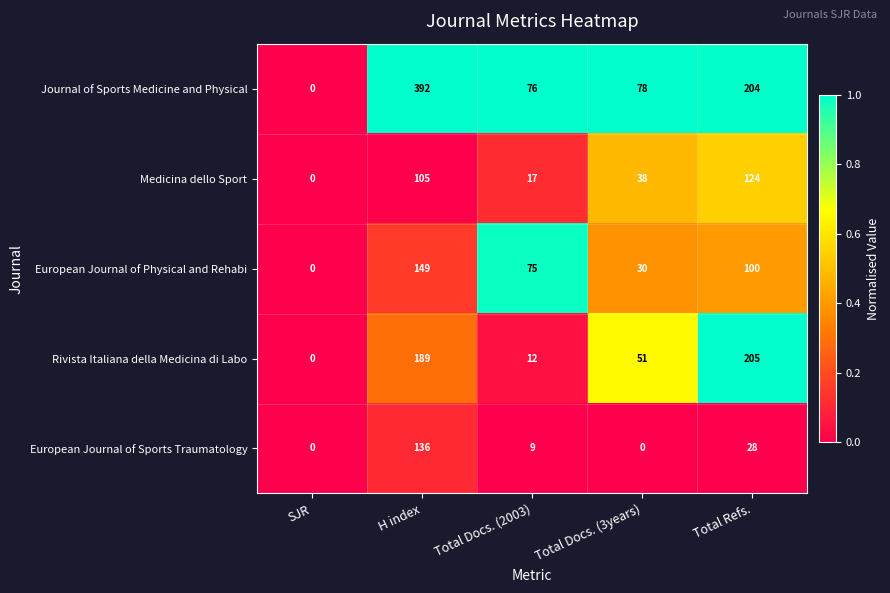

Reading left to right, transcribe all the data shown in this chart.

Journal of Sports Medicine and Physical: SJR=0	H index=392	Total Docs. (2003)=76	Total Docs. (3years)=78	Total Refs.=204
Medicina dello Sport: SJR=0	H index=105	Total Docs. (2003)=17	Total Docs. (3years)=38	Total Refs.=124
European Journal of Physical and Rehabi: SJR=0	H index=149	Total Docs. (2003)=75	Total Docs. (3years)=30	Total Refs.=100
Rivista Italiana della Medicina di Labo: SJR=0	H index=189	Total Docs. (2003)=12	Total Docs. (3years)=51	Total Refs.=205
European Journal of Sports Traumatology: SJR=0	H index=136	Total Docs. (2003)=9	Total Docs. (3years)=0	Total Refs.=28